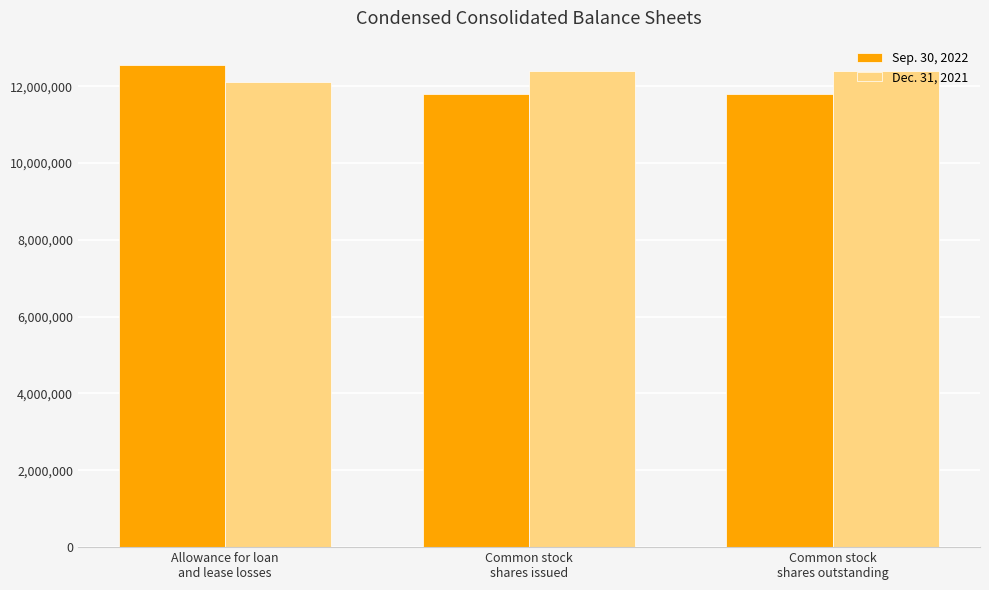

Which series has the largest range (max minus min)?

Sep. 30, 2022